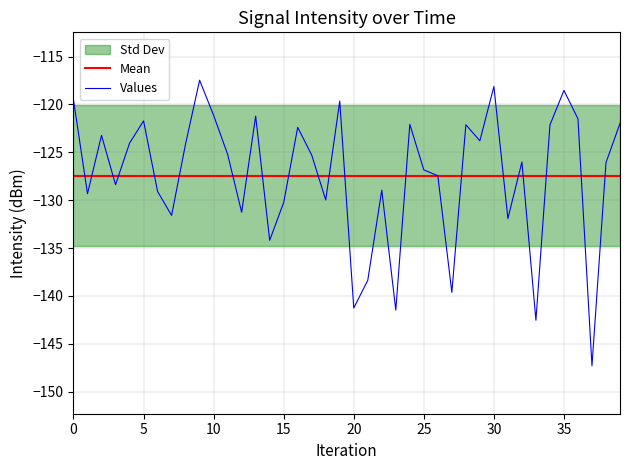

What is the minimum value for Values?

-147.3